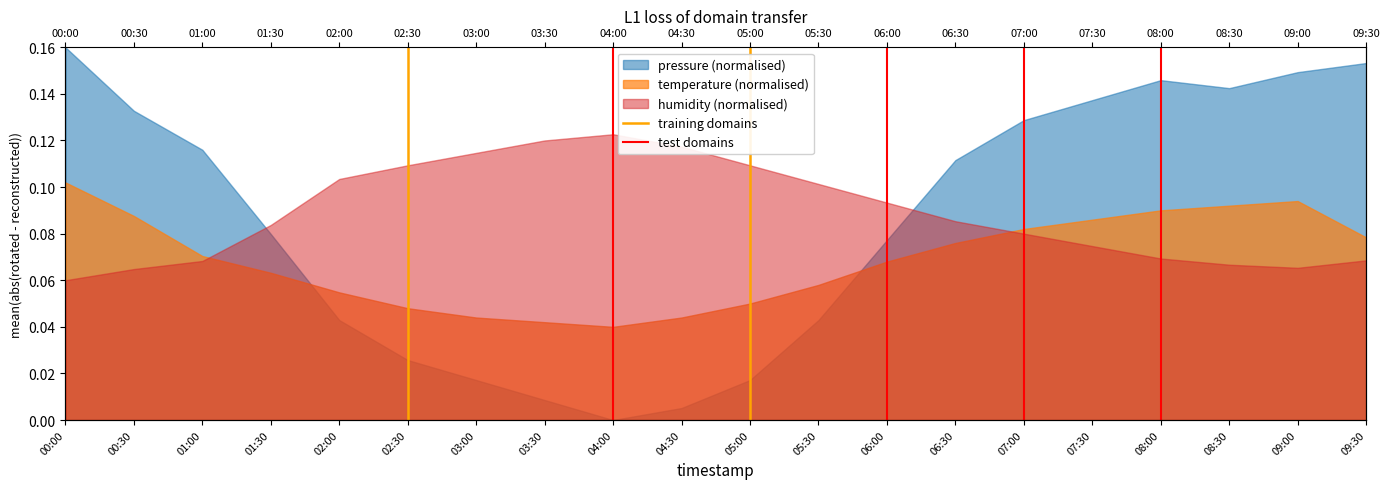

Where is training domains nearest to the value 0?

00:00